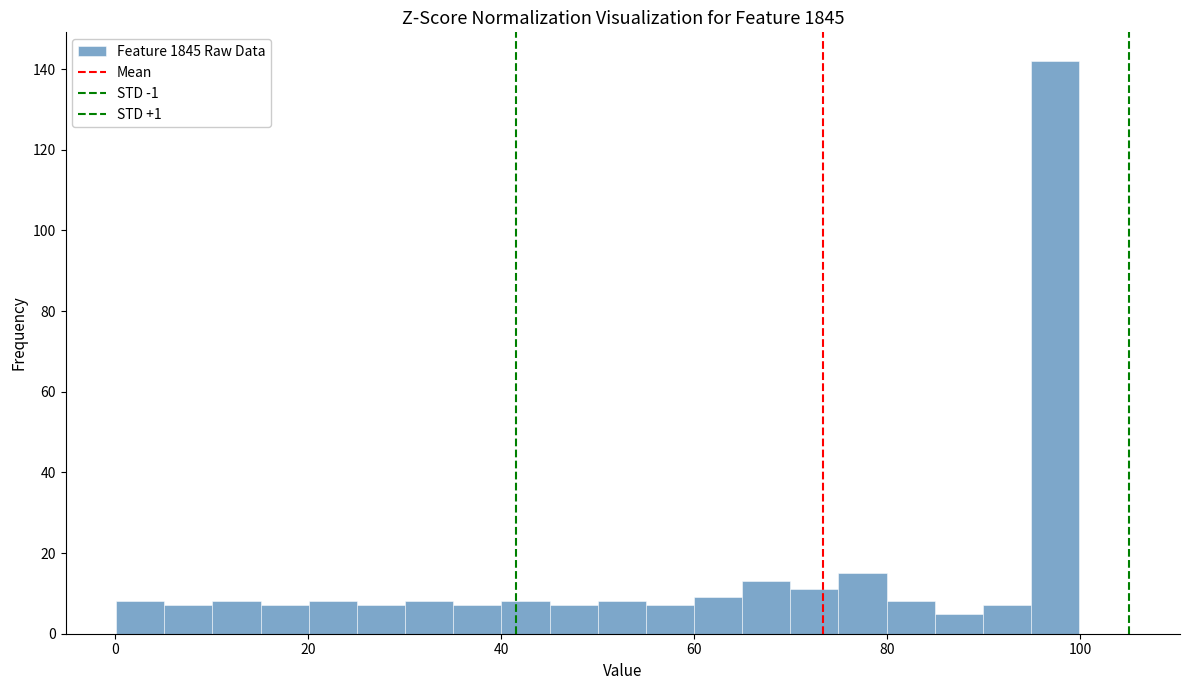

Around what value on the x-axis is the tallest bar? Give the approximate position of its centre, as read against the axis.

98